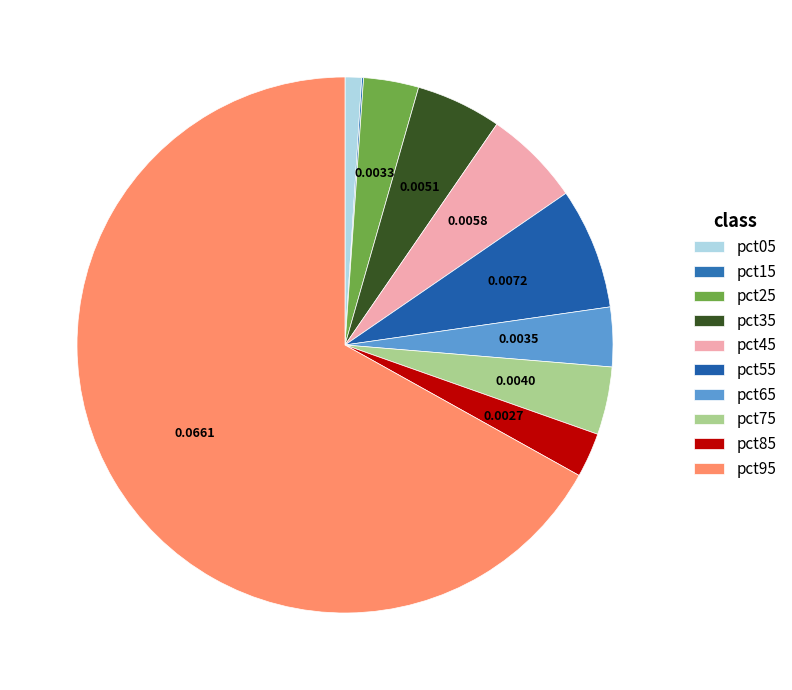

To the nearest percent, what is the average slice percentage?

10%